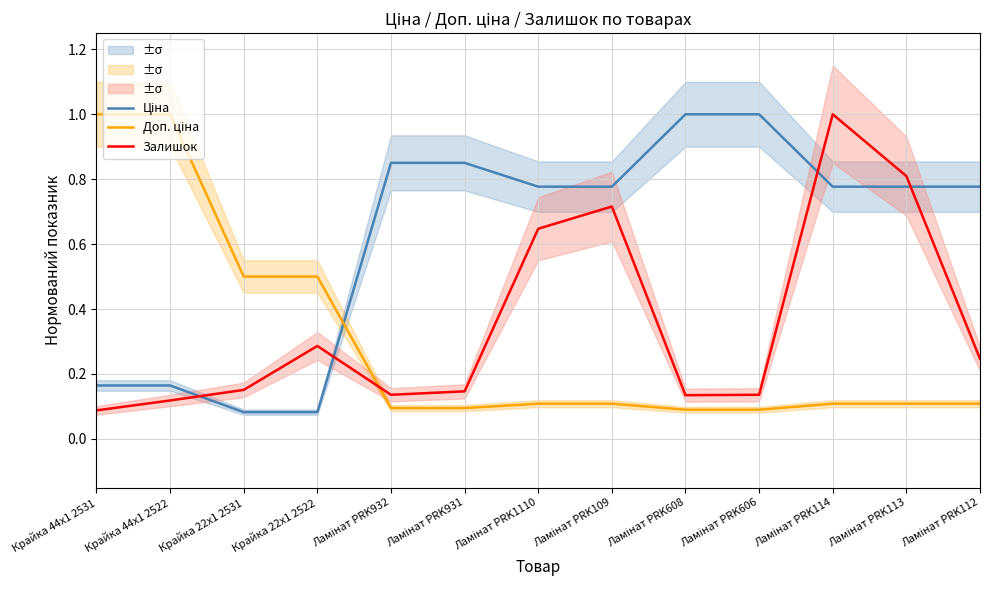

Which label corresponds to the largest value in the chart?

Ламінат PRK608